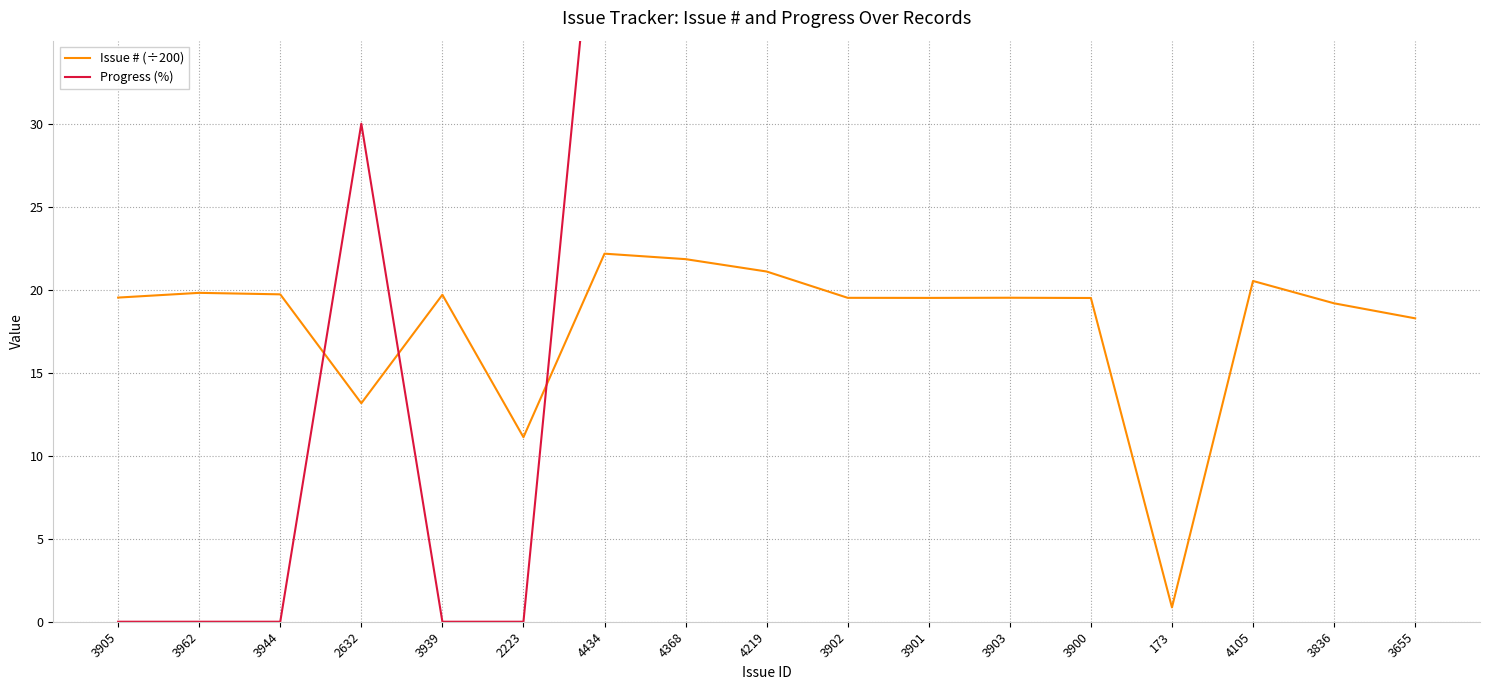

Which series has the largest range (max minus min)?

Progress (%)